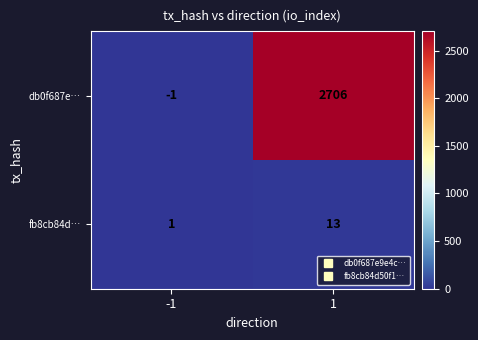

What is the total value across all series at 1?

2719